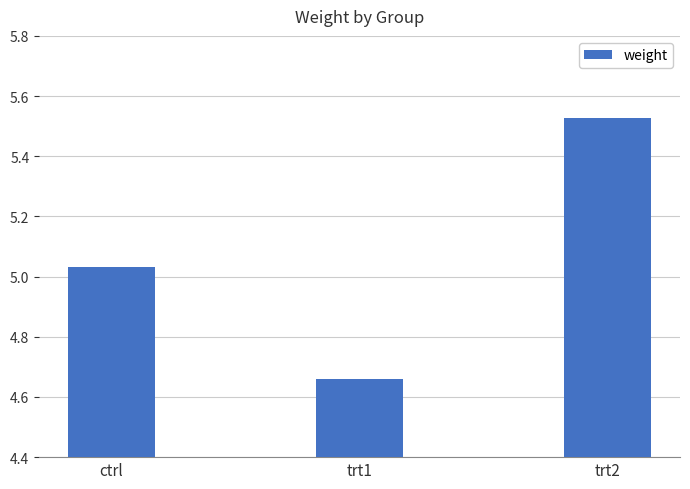

List the labels in order of value, smallest first.

trt1, ctrl, trt2